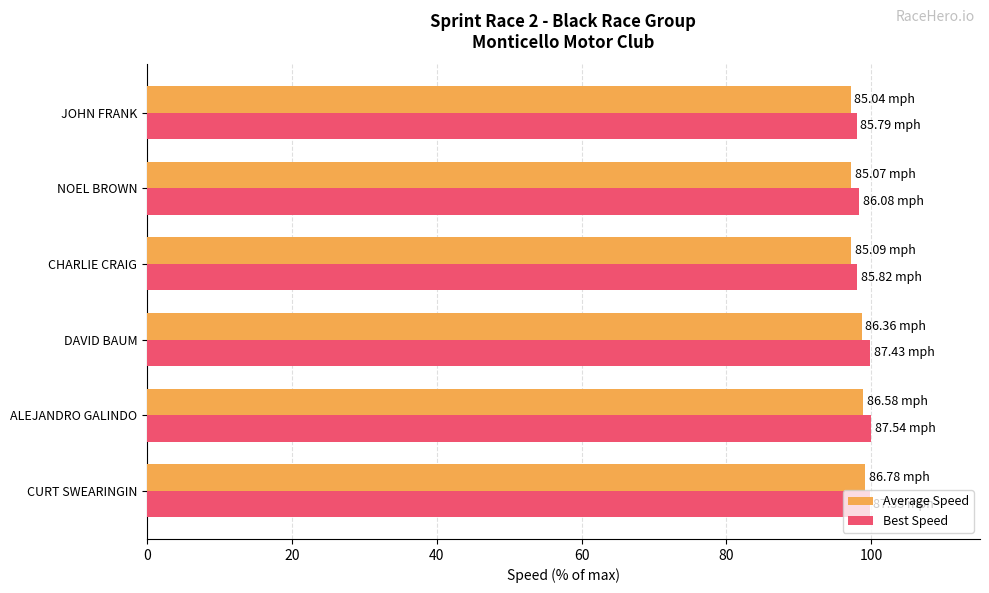

Is the value of Best Speed at ALEJANDRO GALINDO greater than the value of Average Speed at JOHN FRANK?

Yes